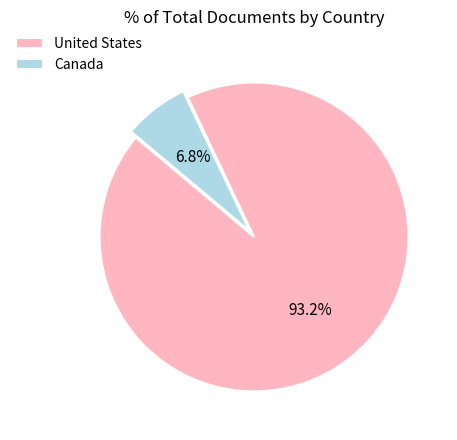

The Canada slice represents 7% of the pie. True or false?

True